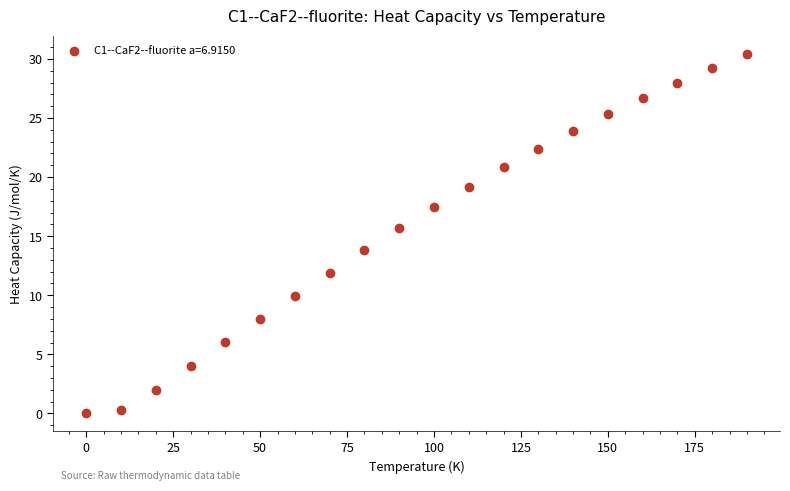

What Y value in the scatter plot is closest to 15?

15.7